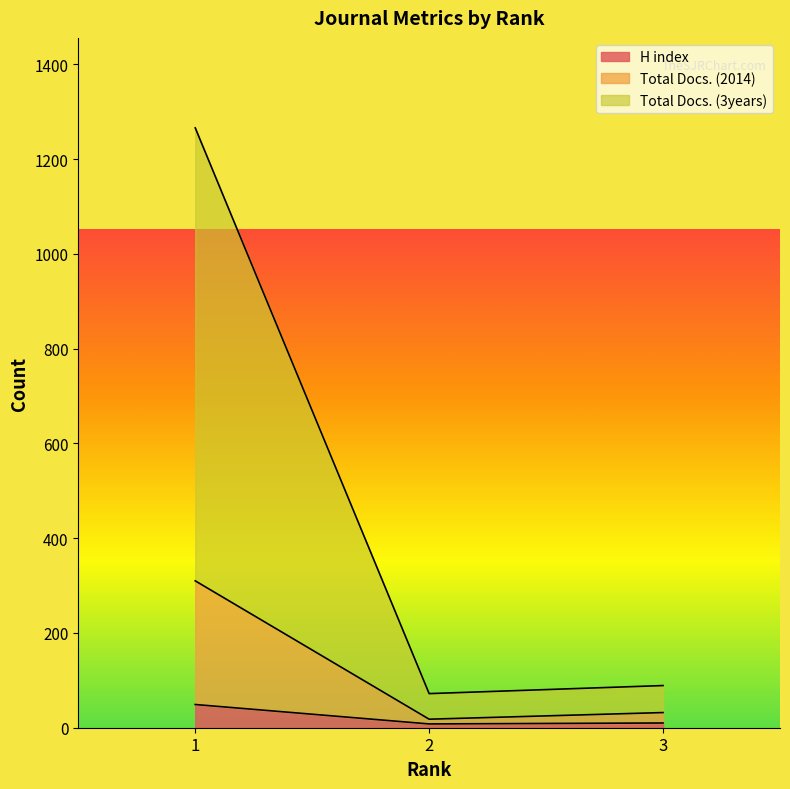

What are all the series names shown in the legend?

H index, Total Docs. (2014), Total Docs. (3years)